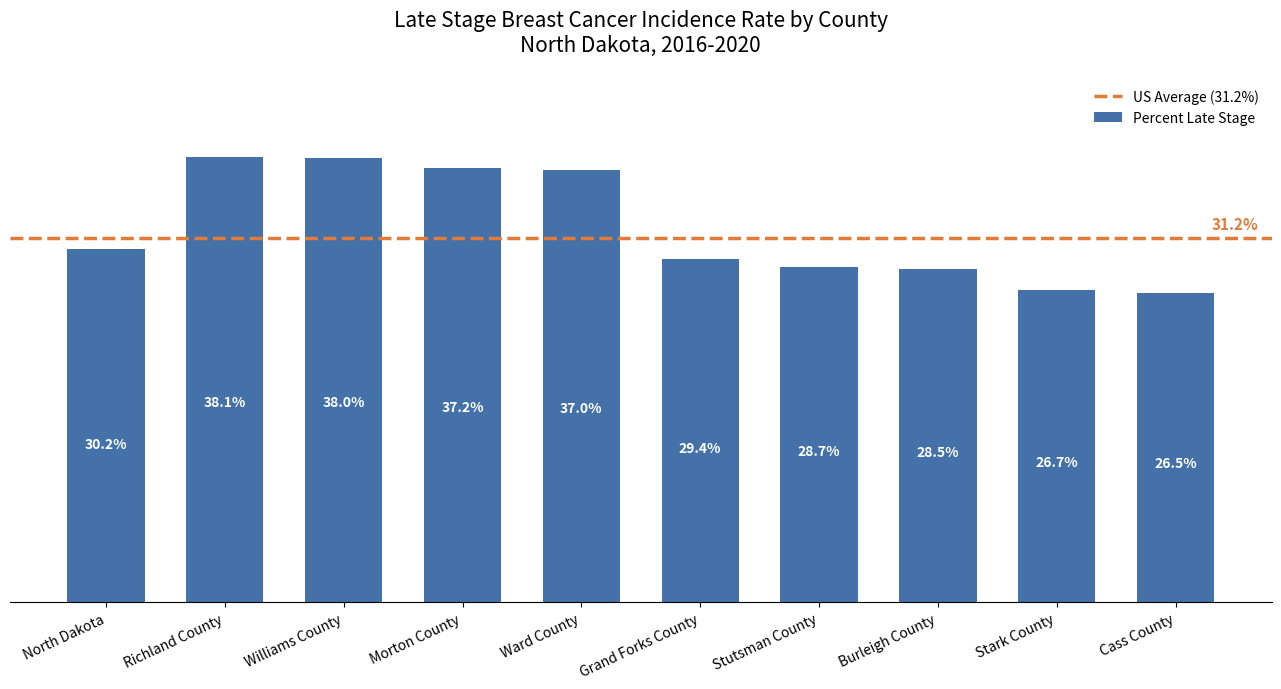

Where does the data first go above 30?

North Dakota